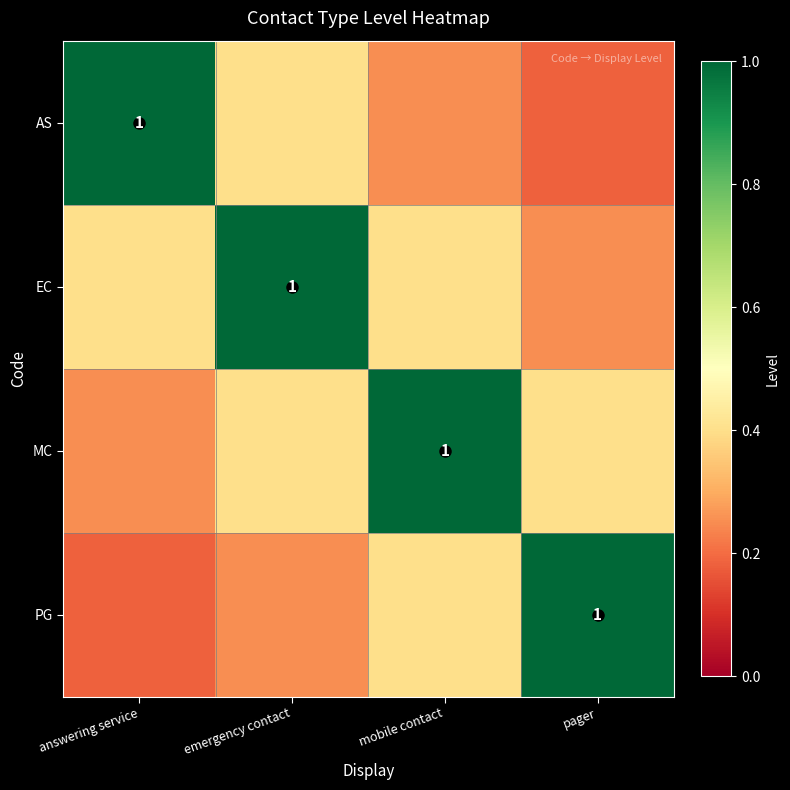

What is the total value across all series at emergency contact?

2.0